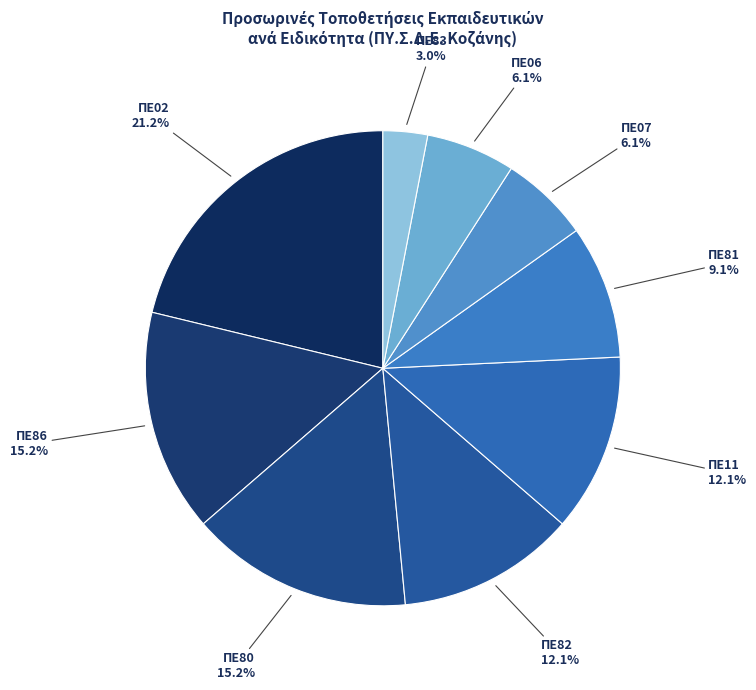

Which category has the smallest portion of the pie?

ΠΕ83